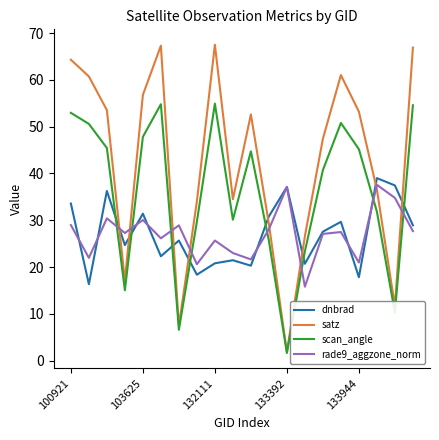

What is the lowest value of the scan_angle series?

1.6